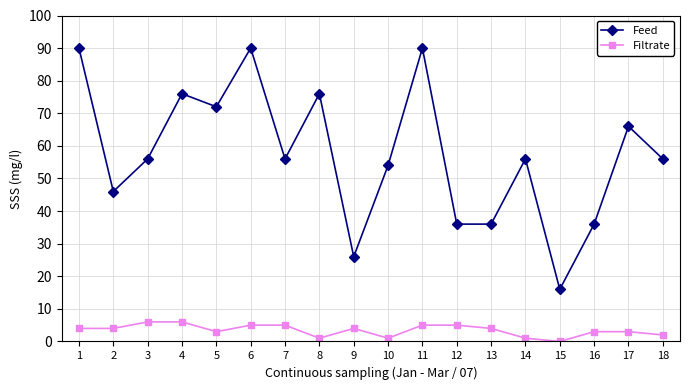

Which series has the largest range (max minus min)?

Feed